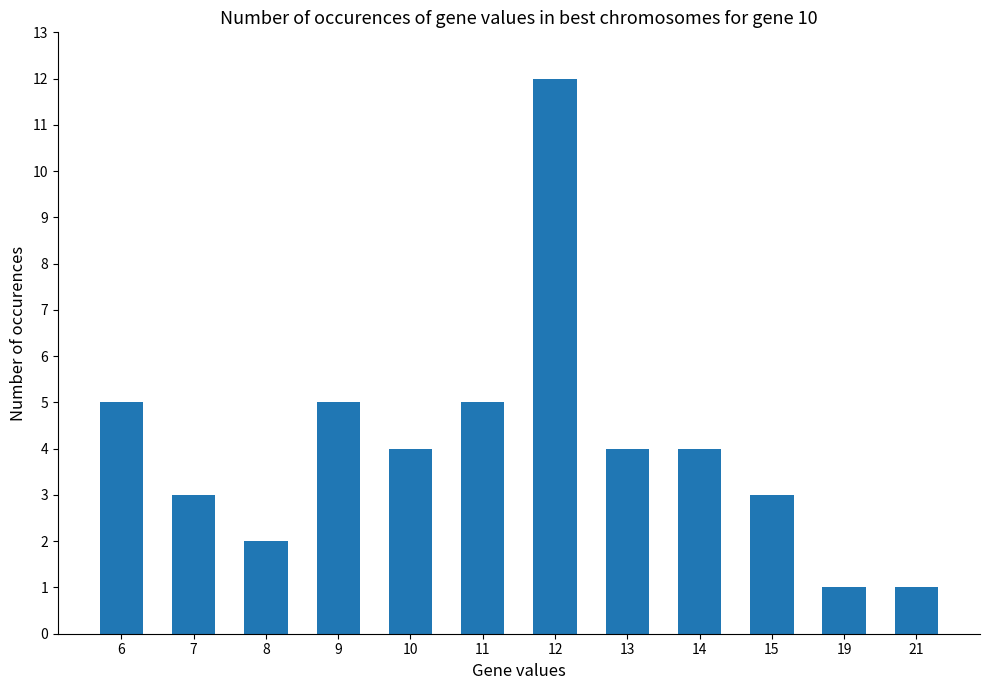

How many bars are there in total?

12